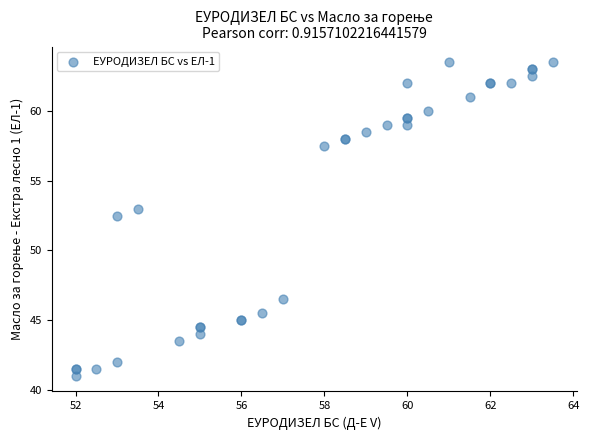

What Y value in the scatter plot is closest to 52?

52.5